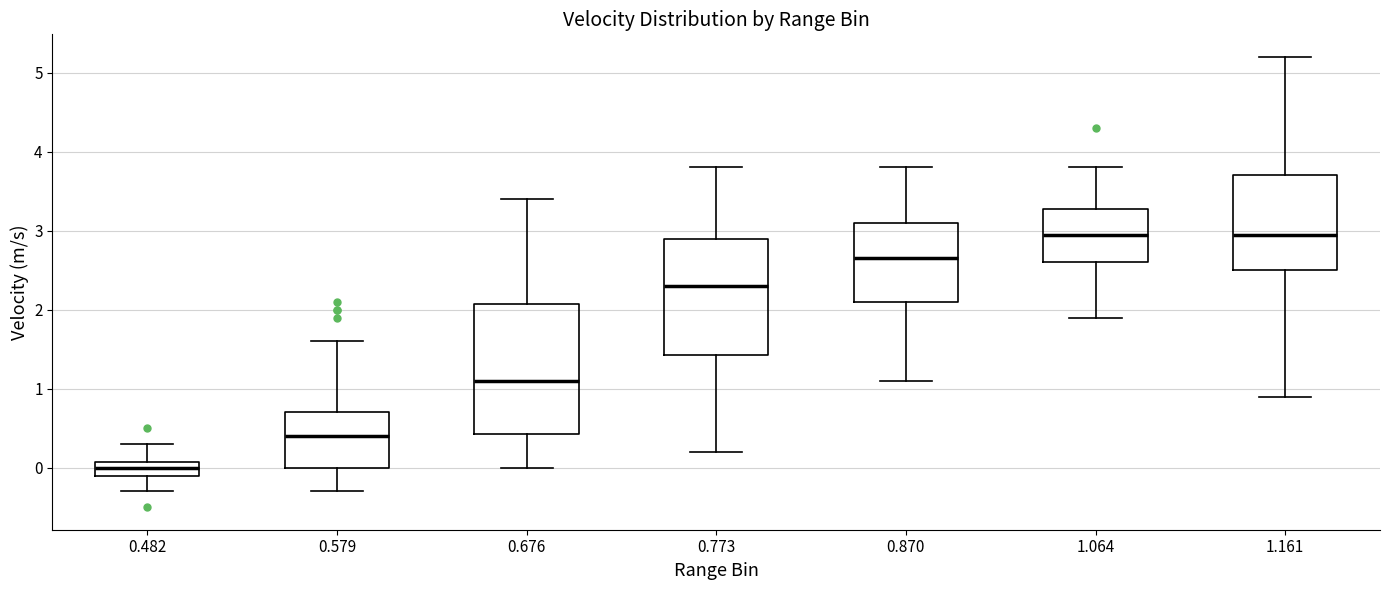

Reading left to right, transcribe this box plot: for each box, give where its median line is, the range the box spans, and where its two whiskers end, as read against the y-axis. The values are not printed on the chart, so give them approximately, as read against the axis.

0.482: median 0.0, box -0.1 to 0.1, whiskers -0.3 to 0.3
0.579: median 0.4, box 0.0 to 0.7, whiskers -0.3 to 1.6
0.676: median 1.1, box 0.4 to 2.1, whiskers 0.0 to 3.4
0.773: median 2.3, box 1.4 to 2.9, whiskers 0.2 to 3.8
0.870: median 2.7, box 2.1 to 3.1, whiskers 1.1 to 3.8
1.064: median 3.0, box 2.6 to 3.3, whiskers 1.9 to 3.8
1.161: median 3.0, box 2.5 to 3.7, whiskers 0.9 to 5.2